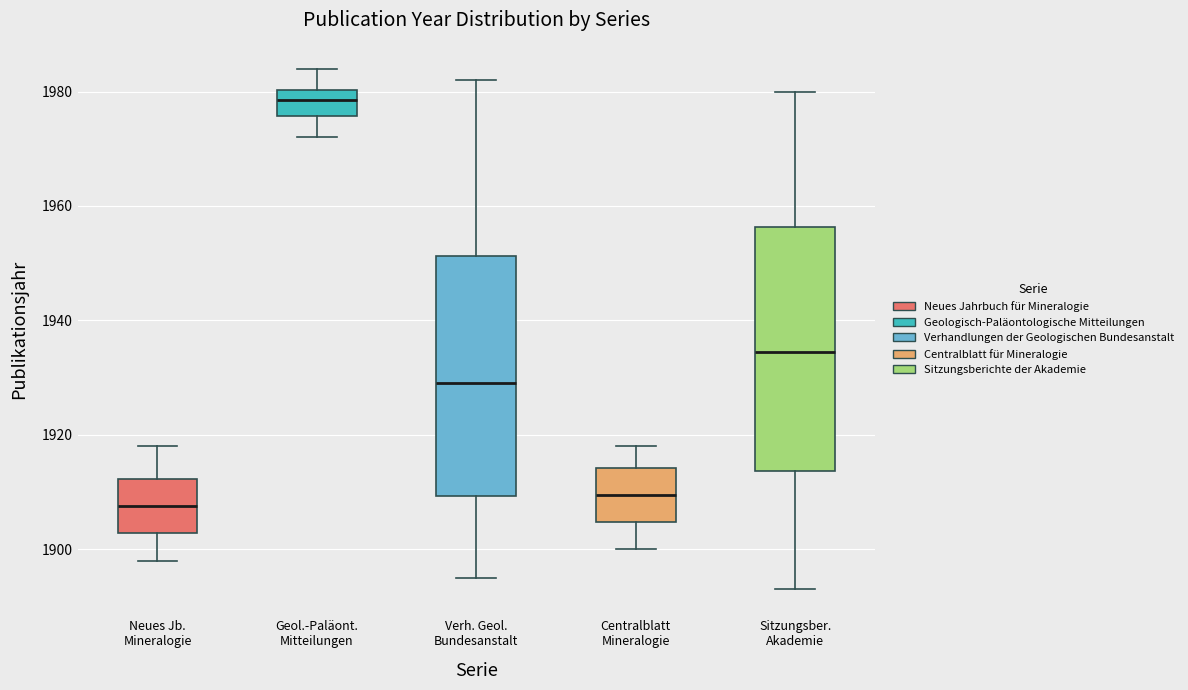

Where is the lower edge of the box for Verh. Geol. Bundesanstalt on the y-axis? The values are not printed on the chart, so give them approximately, as read against the axis.

1910